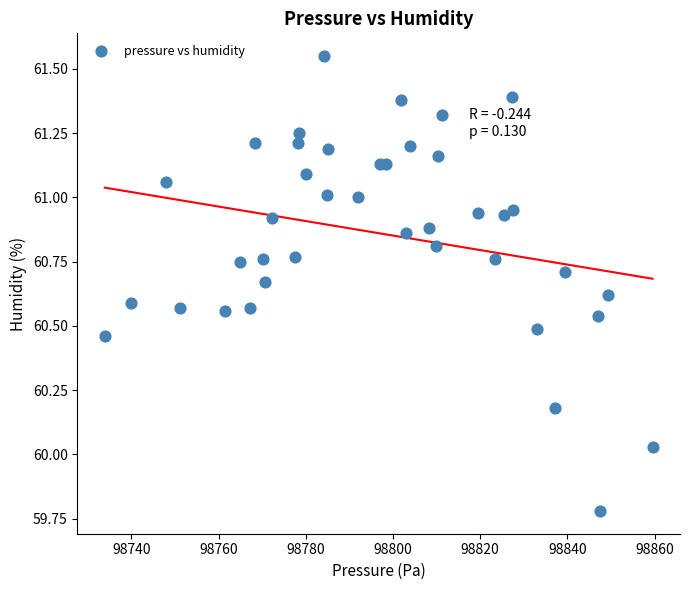

What is the range of Y values (max minus min)?

1.8